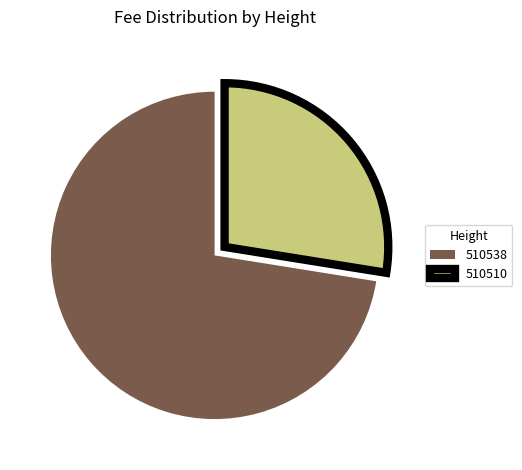

Rank the categories by value from highest to lowest.

510538, 510510